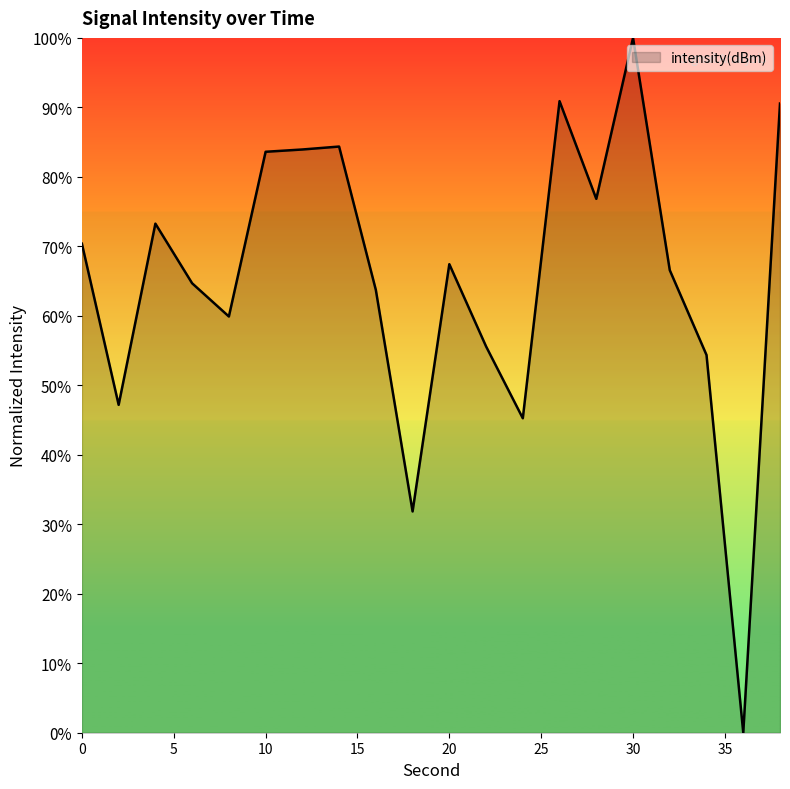

How many lines are shown in the chart?

1